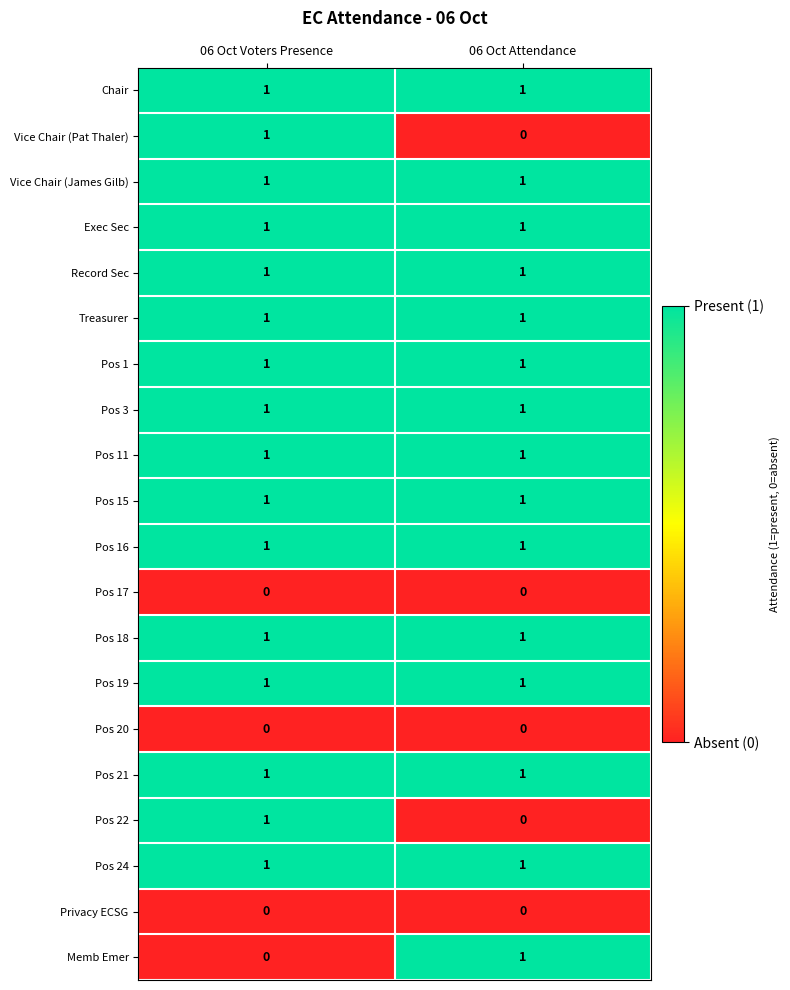

What is the total value across all series at 06 Oct Attendance?

15